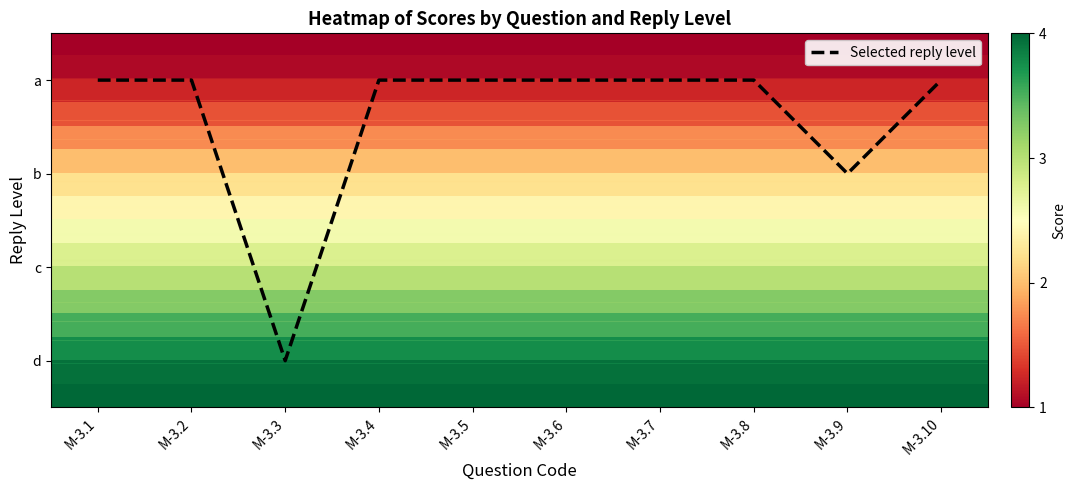

What is the highest value of the a series?

1